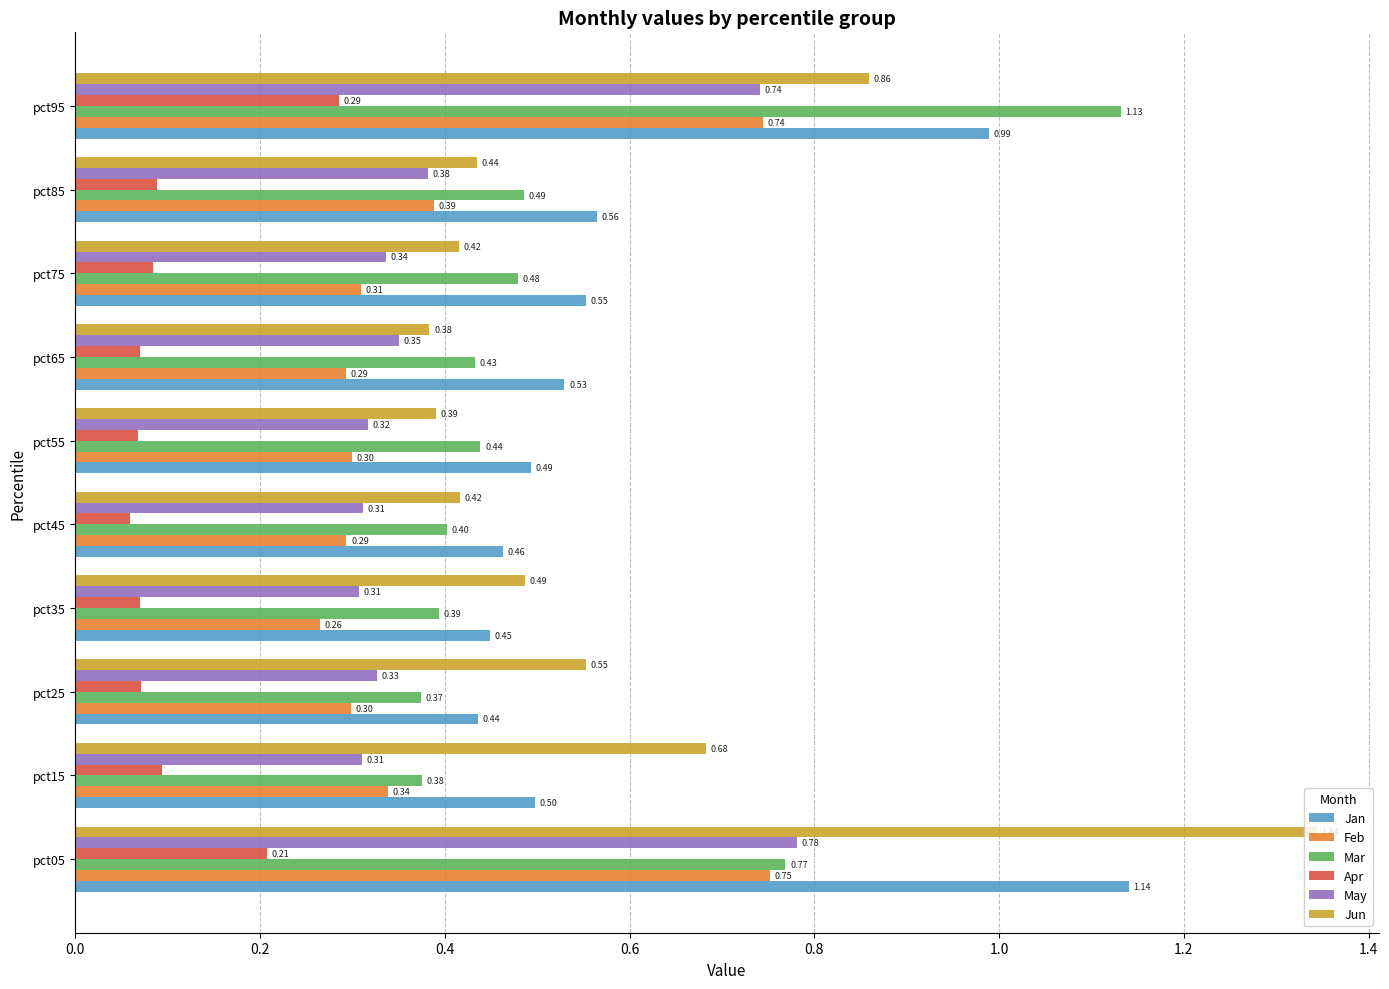

What is the difference between the maximum and minimum values in the May series?

0.5